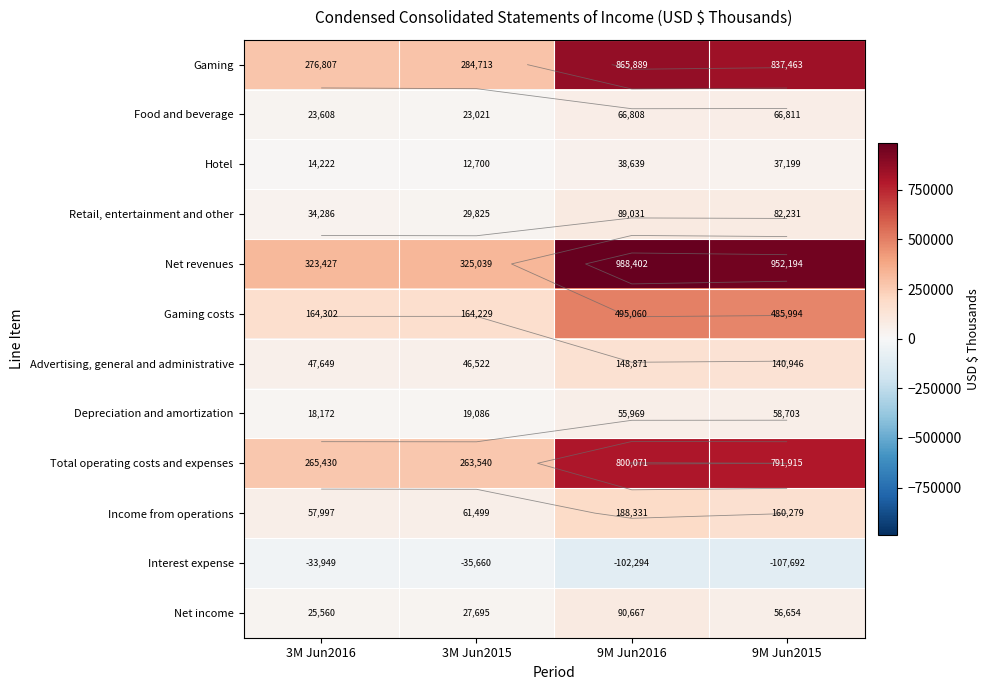

How many data points in Retail, entertainment and other are above 82231?

1